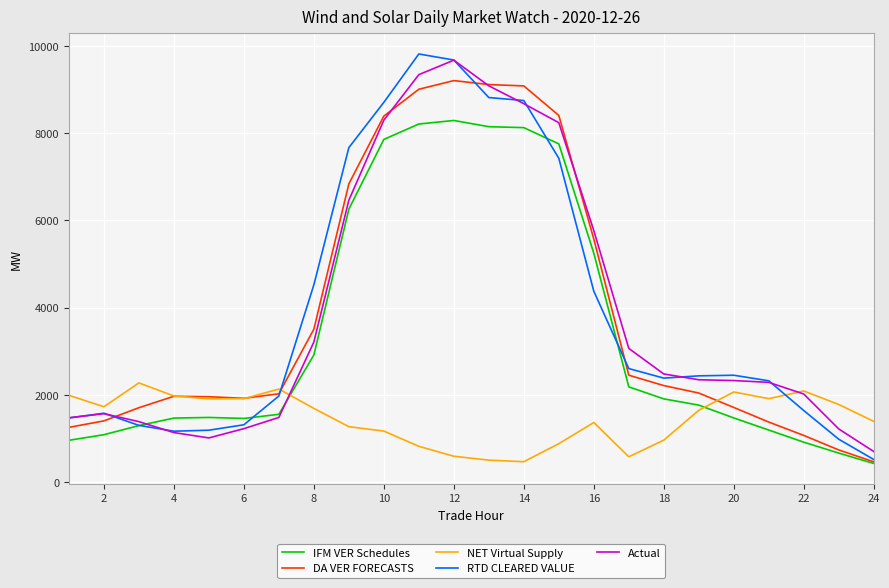

What is the difference between the maximum and minimum values in the DA VER FORECASTS series?

8738.5